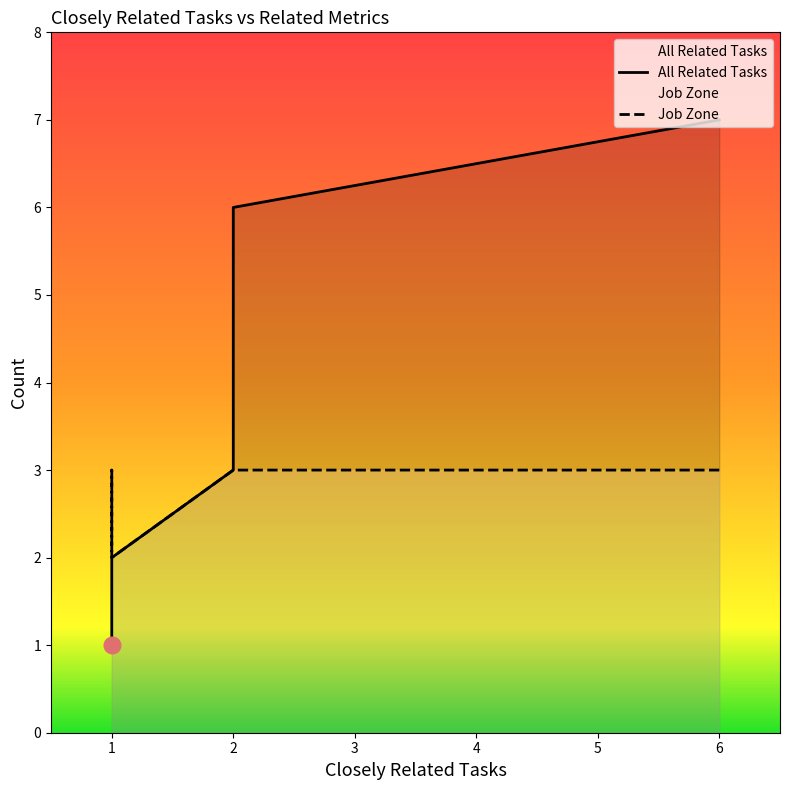

True or false: All Related Tasks and Job Zone intersect in this chart.

False